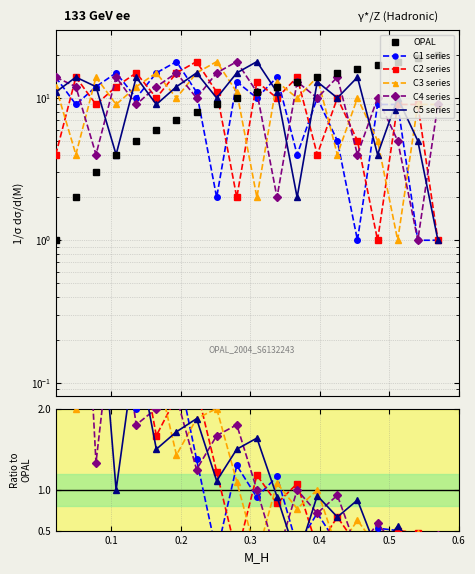

What is the spread (max minus min) of values at 0.4?

3.2